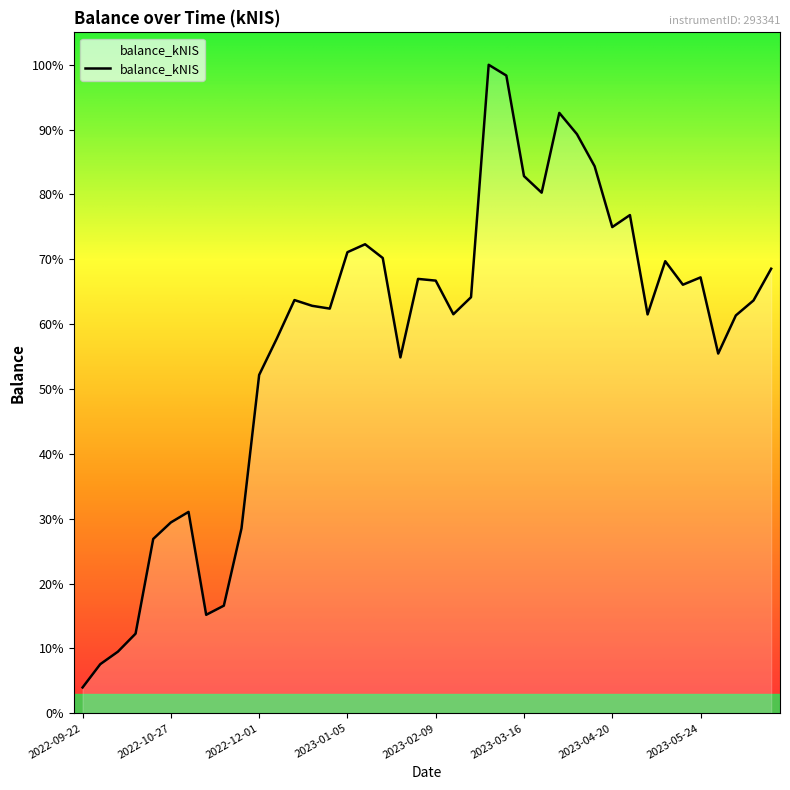

What is the difference between the maximum and minimum values?

27346.8